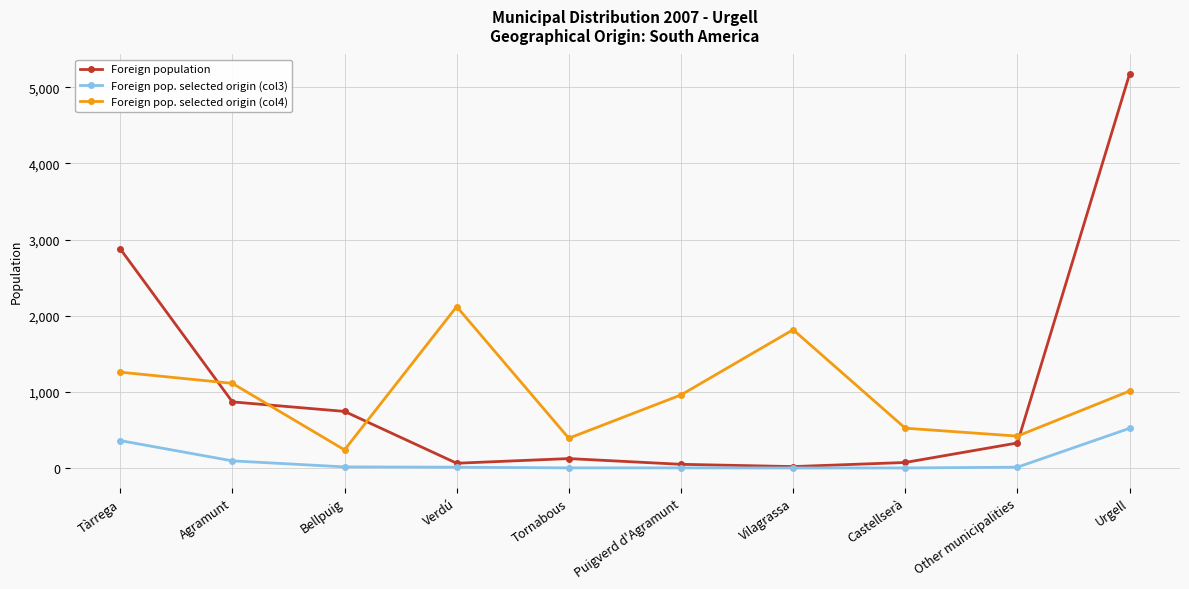

What is the approximate value of Foreign population at Verdú?

66